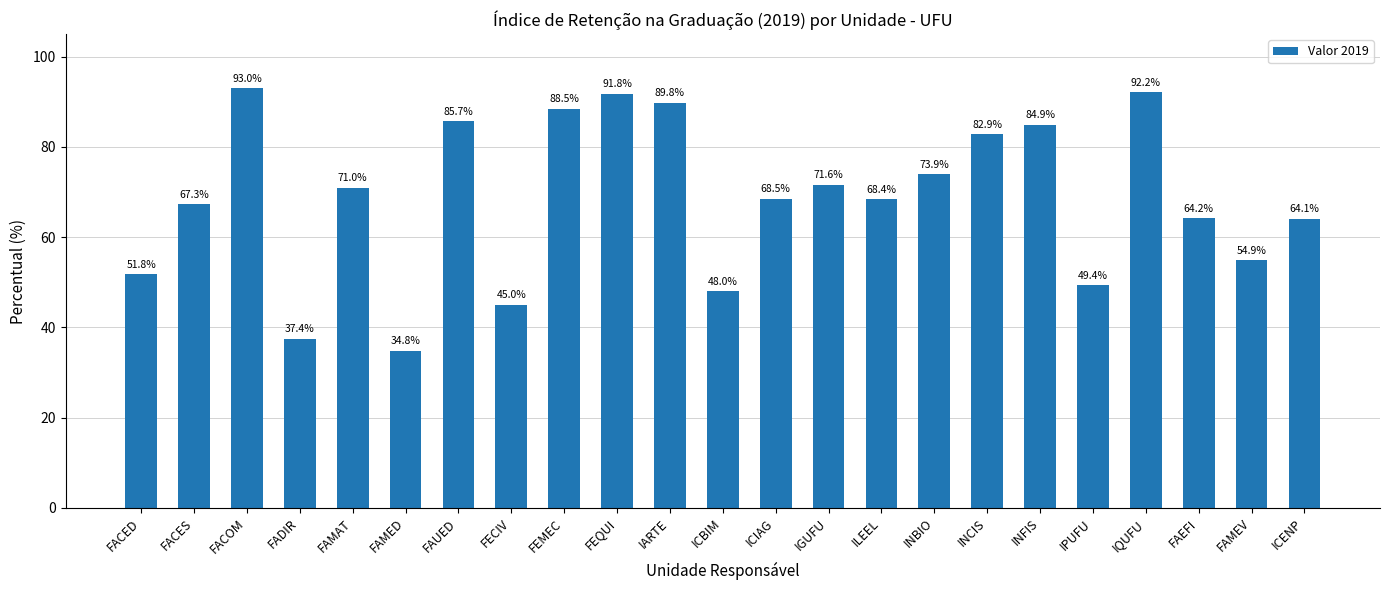

Which label corresponds to the smallest value in the chart?

FAMED